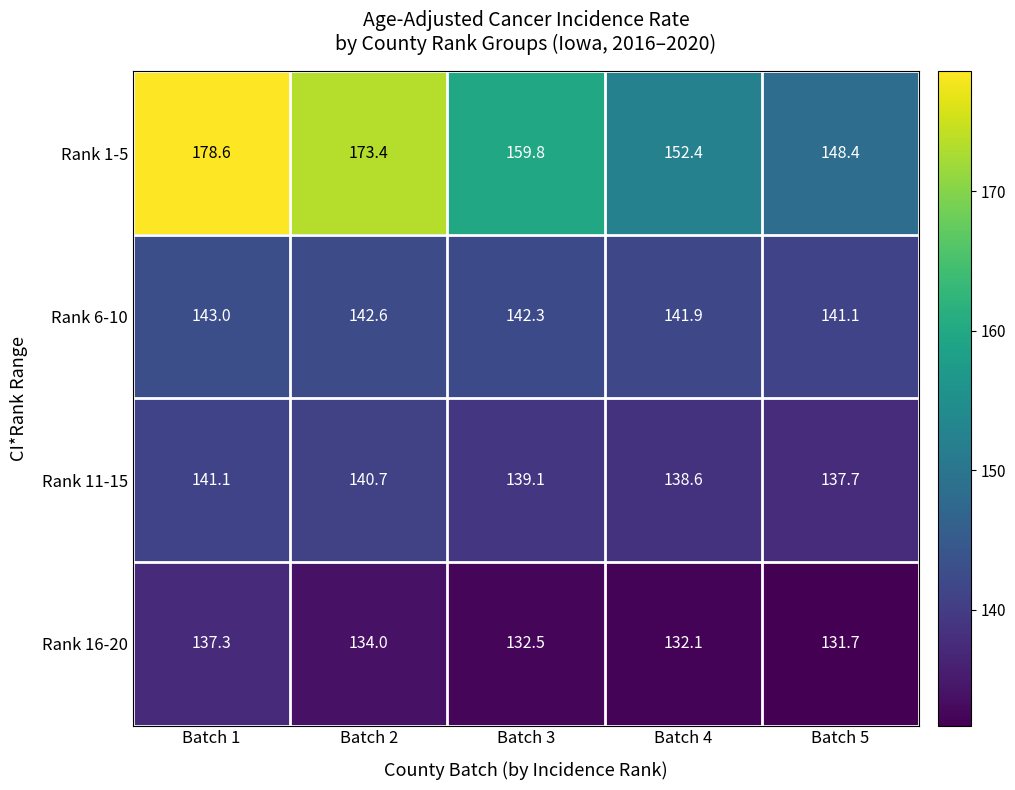

What is the sum of the Rank 1-5 values at Batch 5 and Batch 3?

308.2